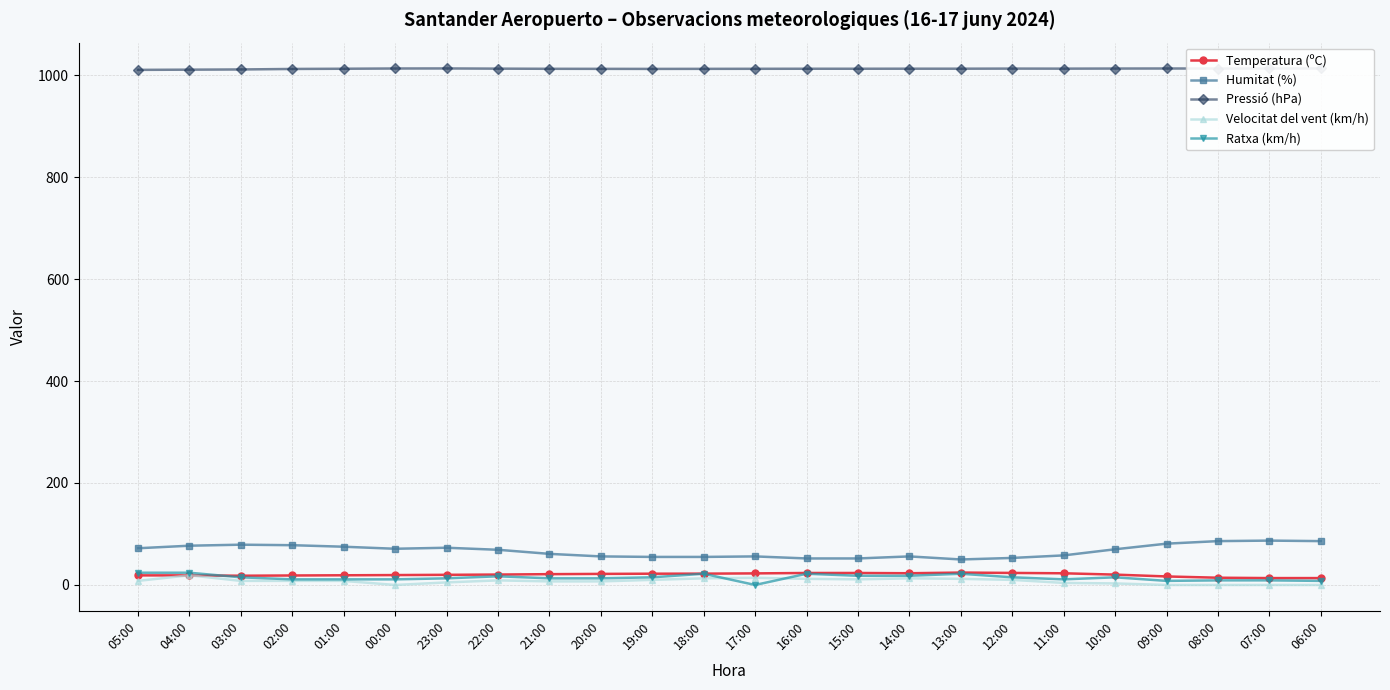

At how many categories does at least one series exceed 669?

24